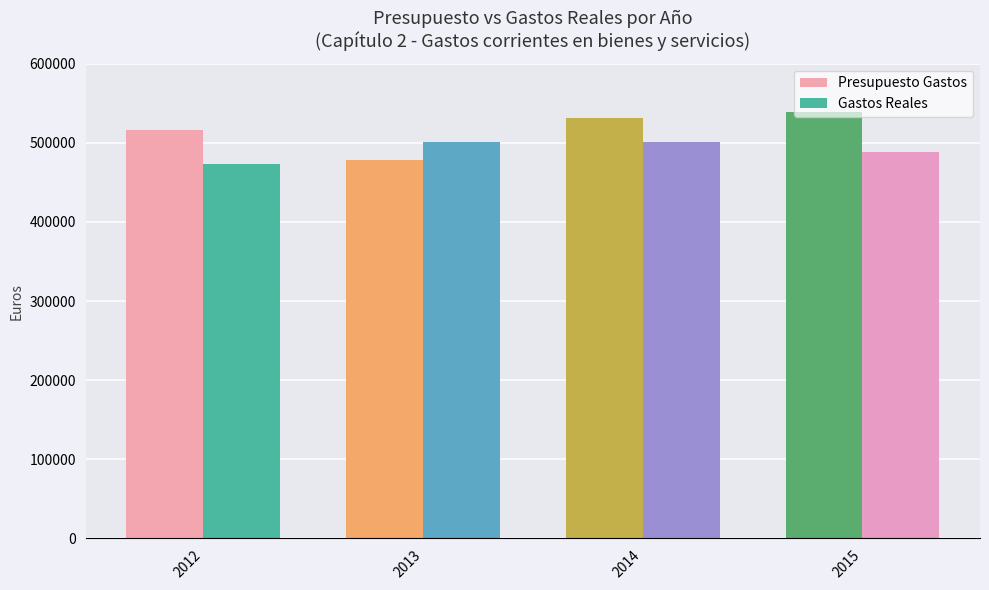

At which label is Gastos Reales closest to 487574?

2015